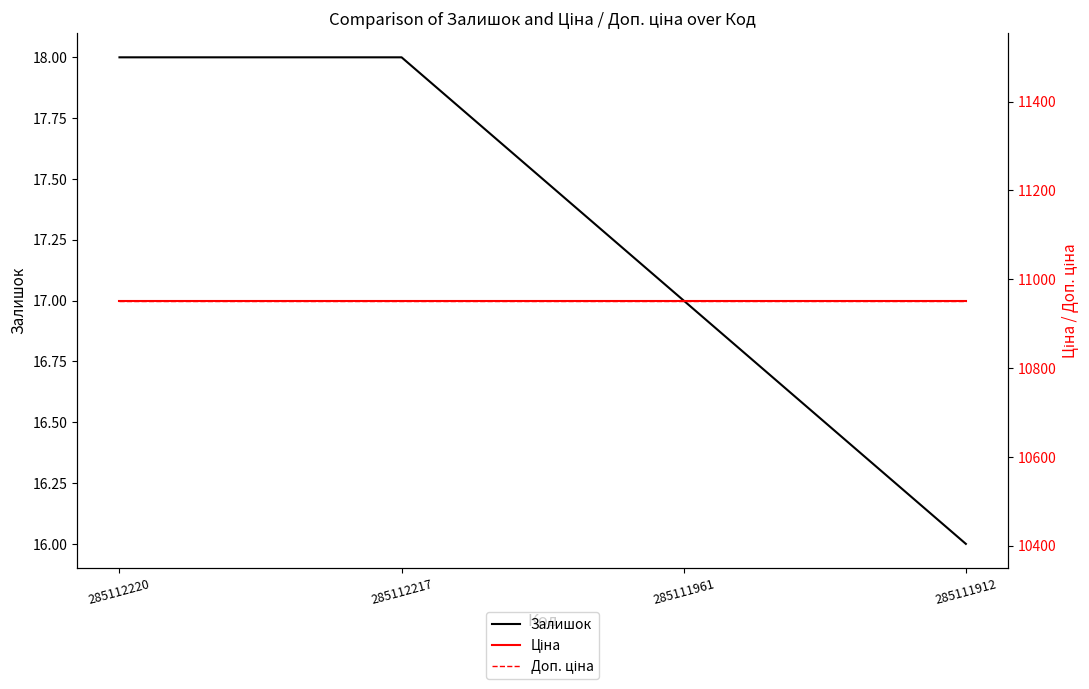

How many categories are shown in the chart?

4